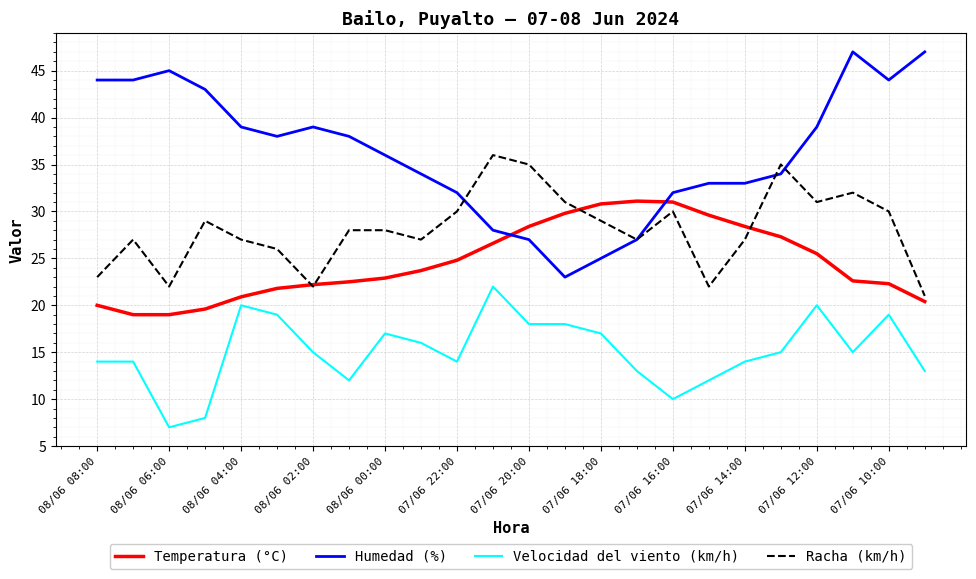

True or false: Velocidad del viento (km/h) and Humedad (%) cross at least once.

False